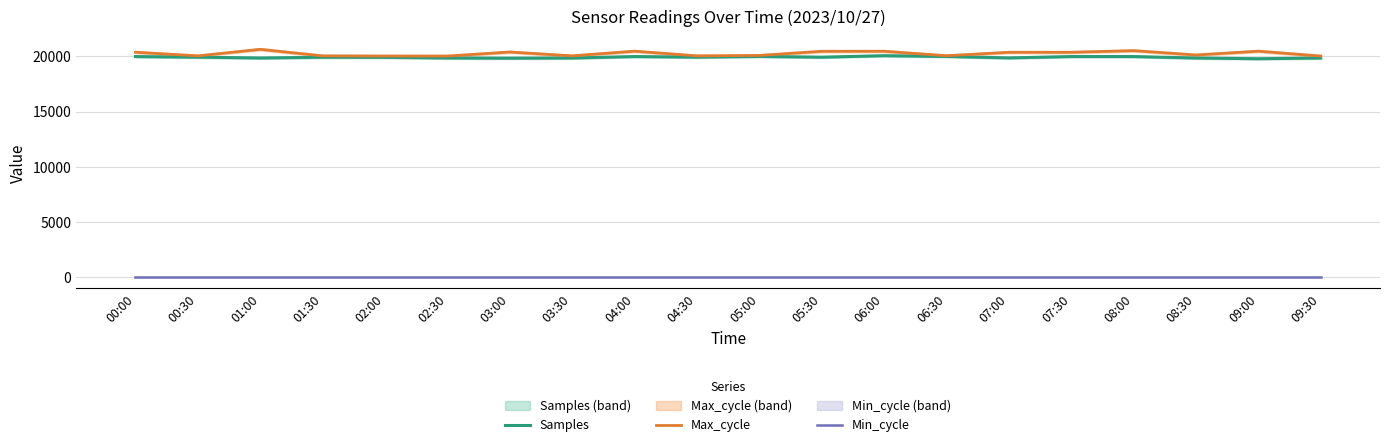

At 05:00, list the series in order from largest to smallest.

Max_cycle, Samples, Min_cycle